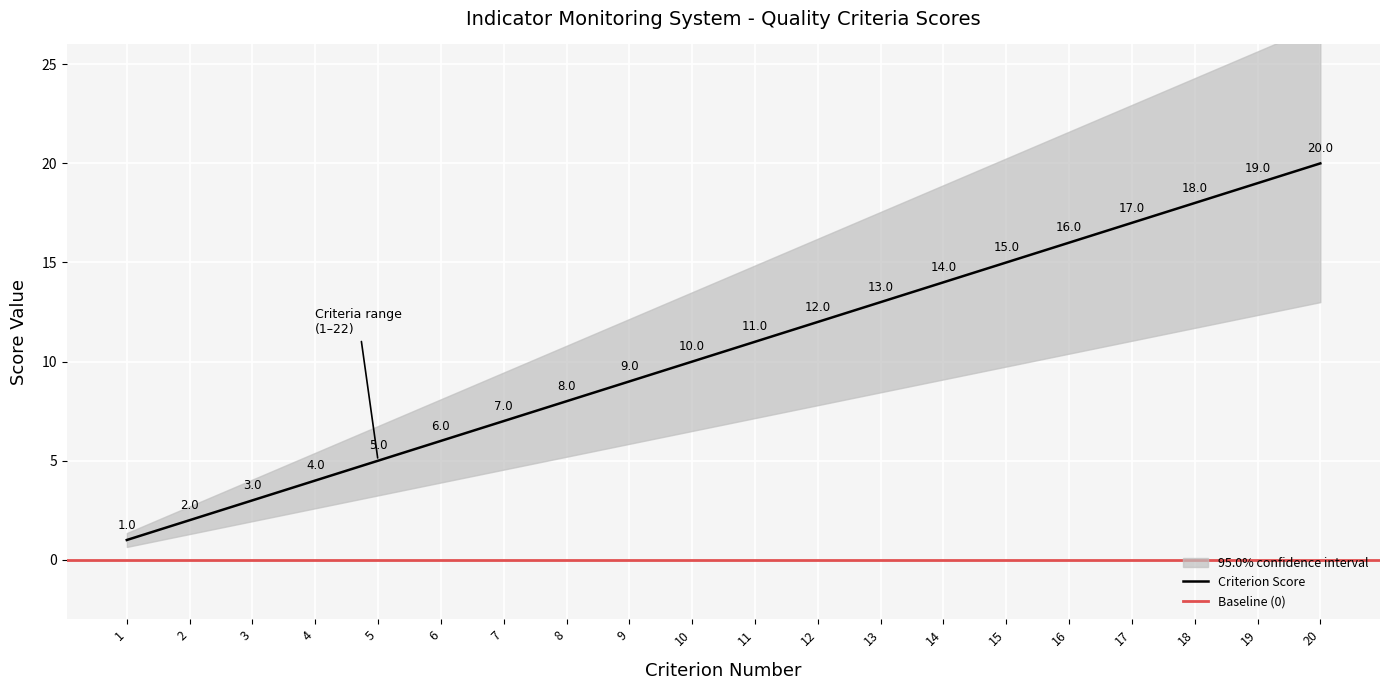

At which label is Criterion Score closest to 10?

10